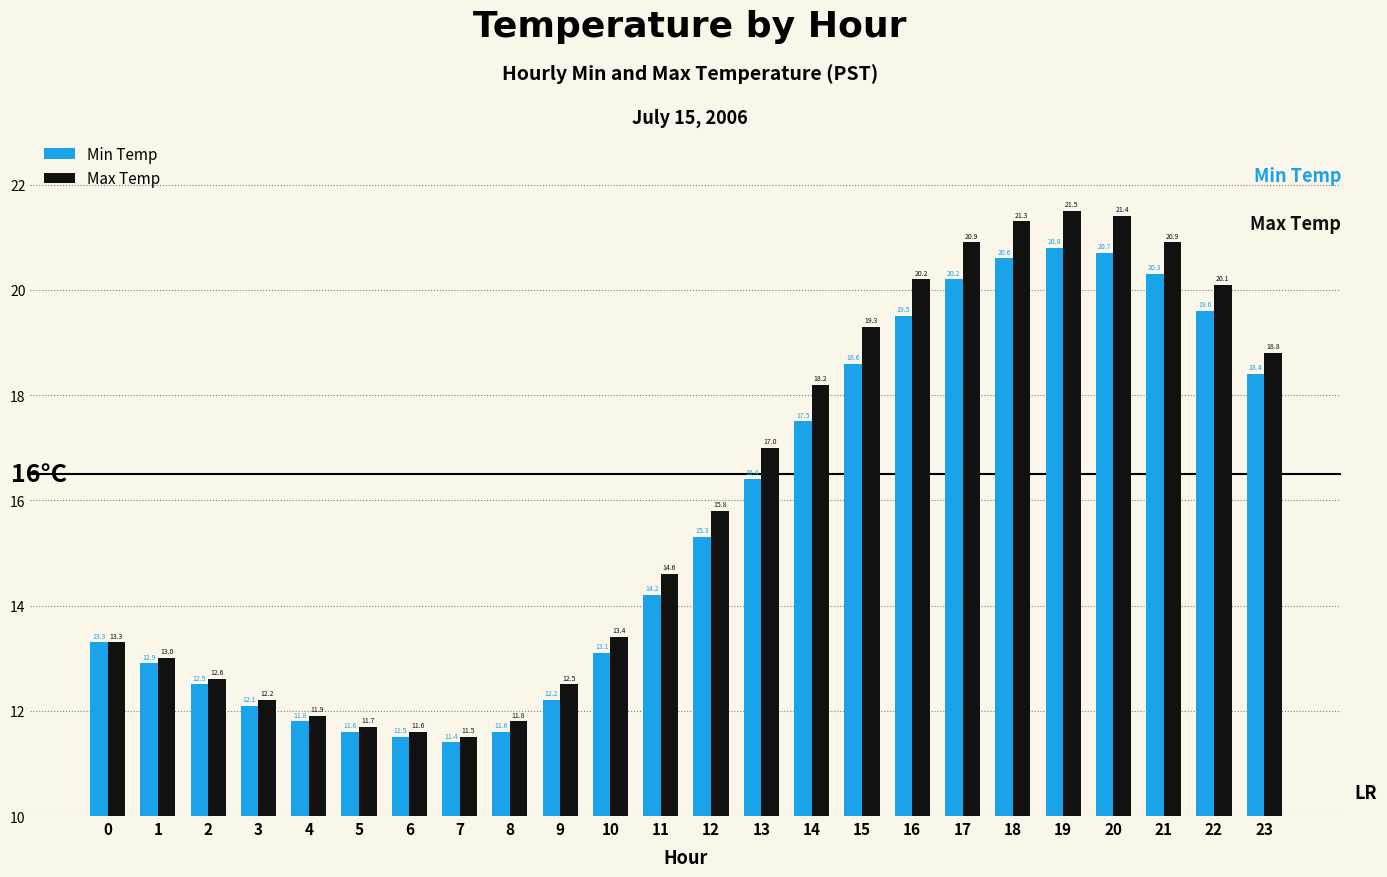

What is the total value across all series at 2?

25.1